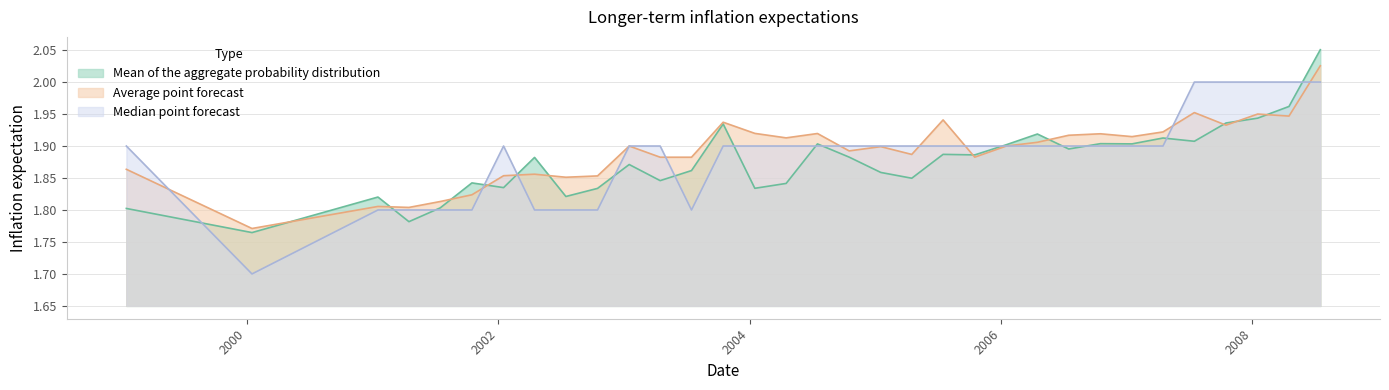

What is the difference between the Average point forecast values at 2001-04-16 and 2006-07-16?

0.1